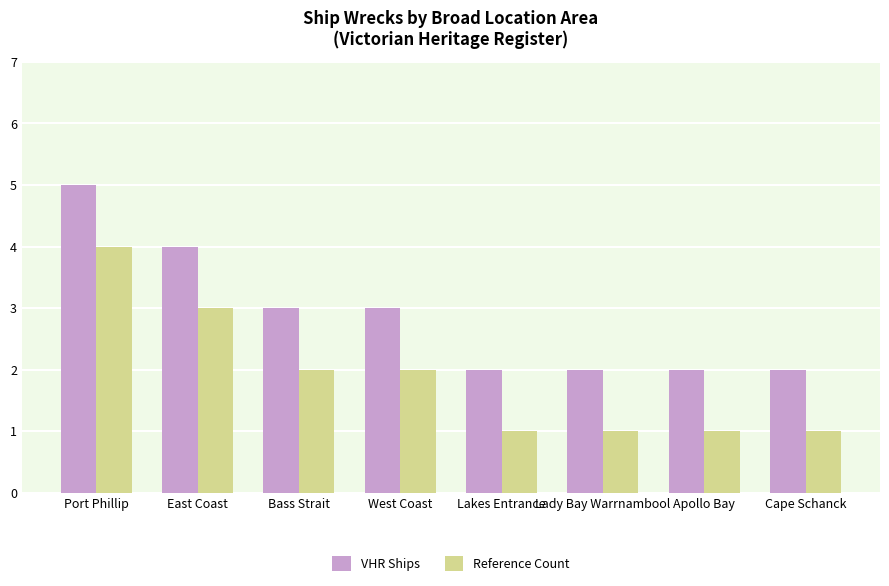

Reading left to right, transcribe all the data shown in this chart.

VHR Ships: 5	4	3	3	2	2	2	2
Reference Count: 4	3	2	2	1	1	1	1